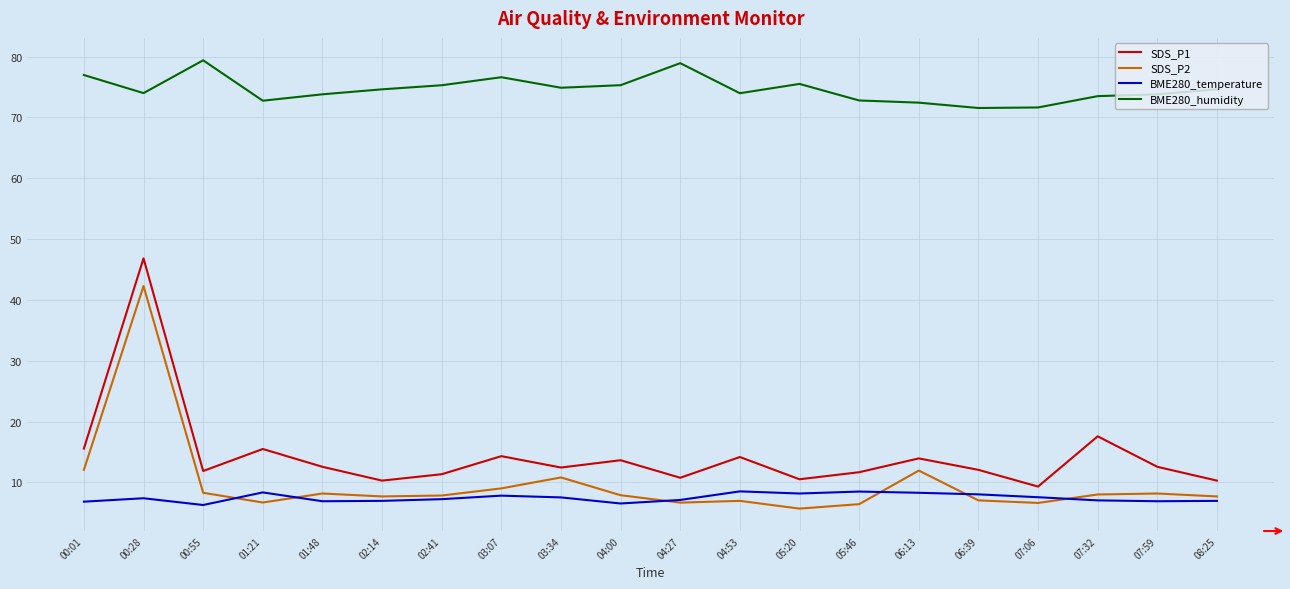

What is the maximum value for BME280_humidity?

79.4